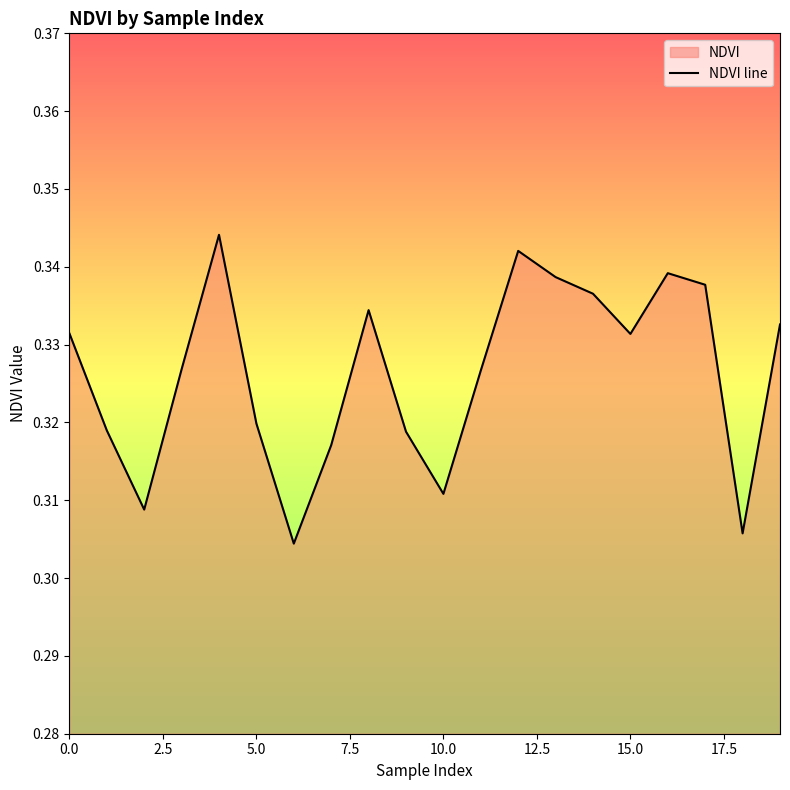

What is the average value?

0.3